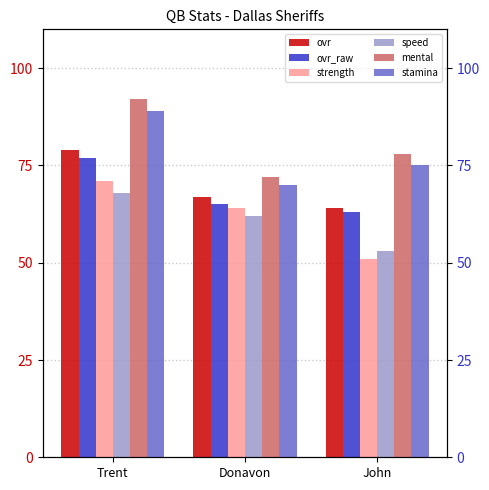

Which series has the widest spread of values?

strength